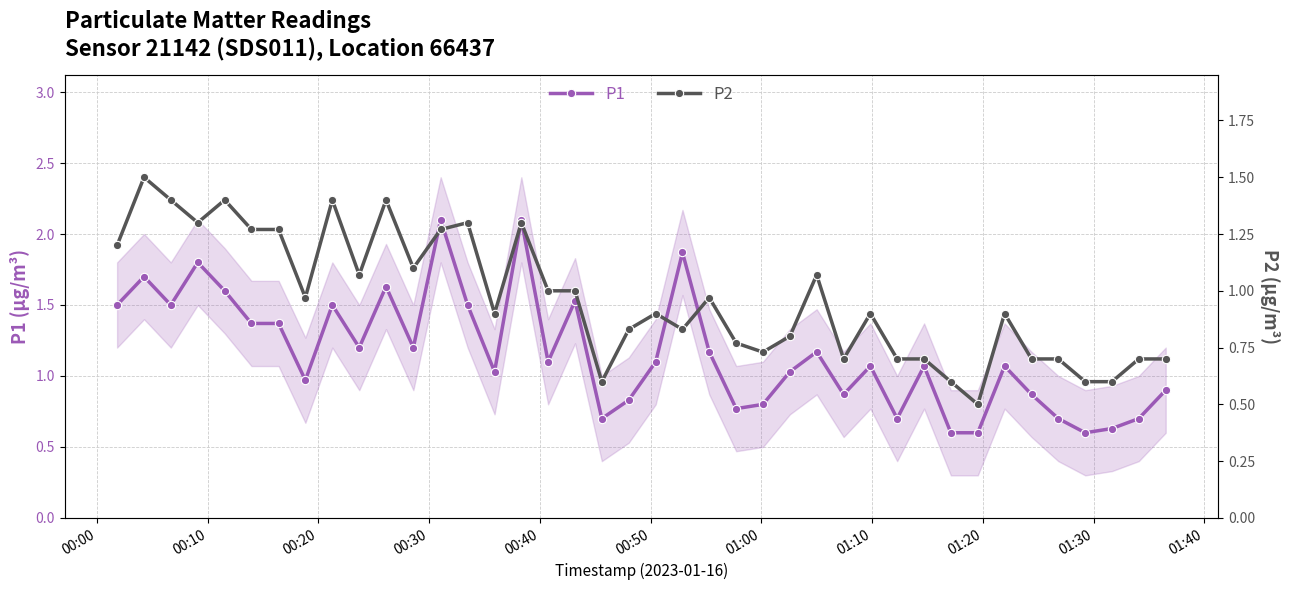

What is the value of the P1 point at the 2nd from the left?

1.7